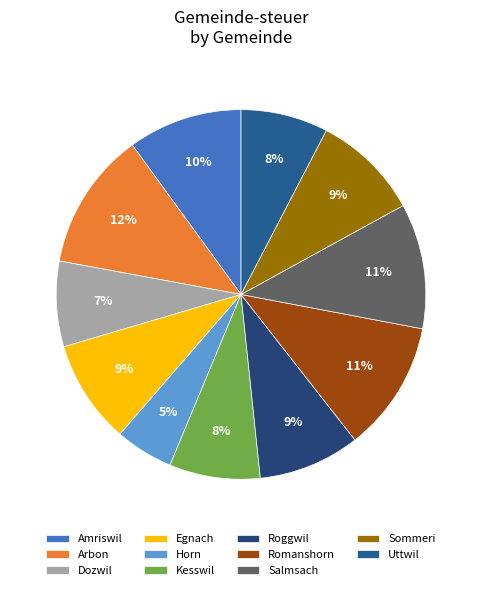

Does any single category account for the majority?

No